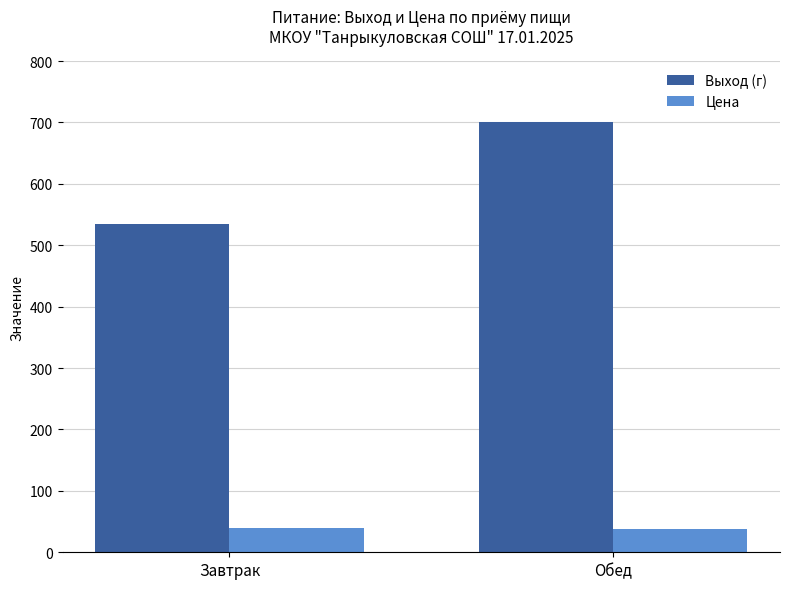

Are the bars grouped side by side (vs. stacked)?

Yes